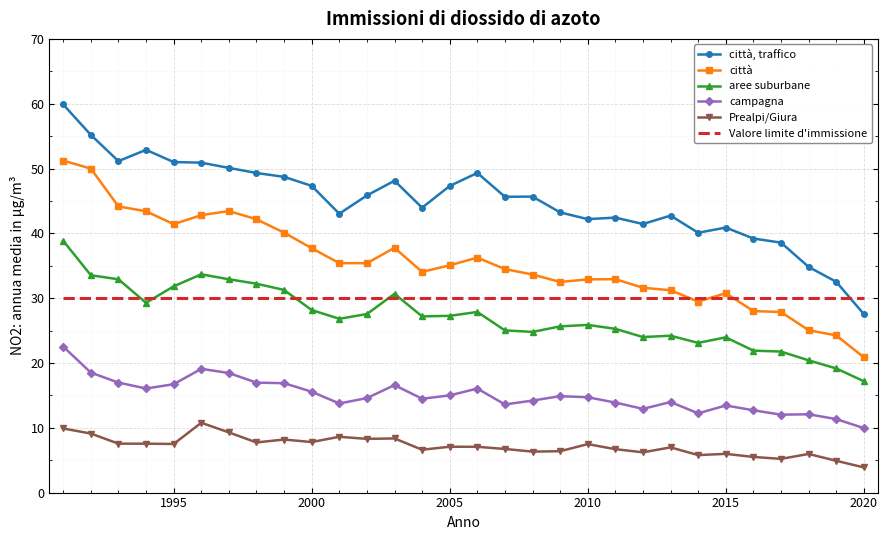

Which series has the largest range (max minus min)?

città, traffico